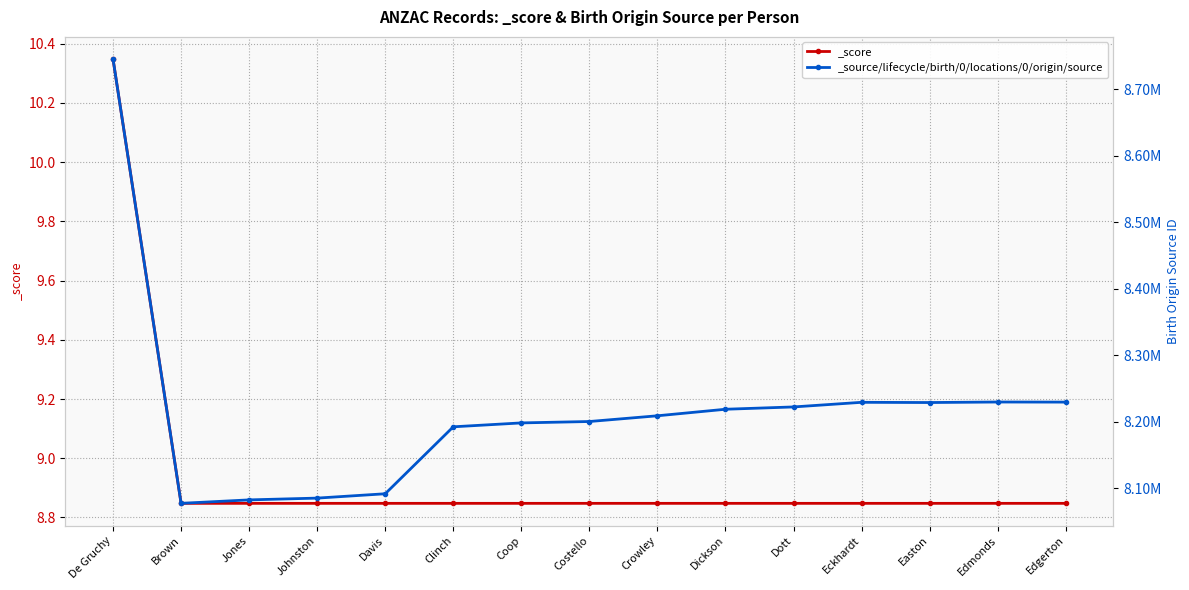

The _score series shows 12.6 at Crowley. True or false?

False